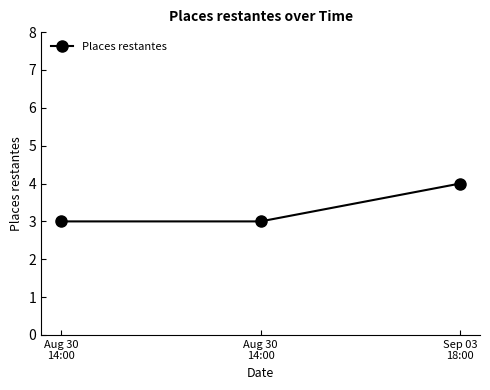

Read the value at Aug 30
14:00.

3